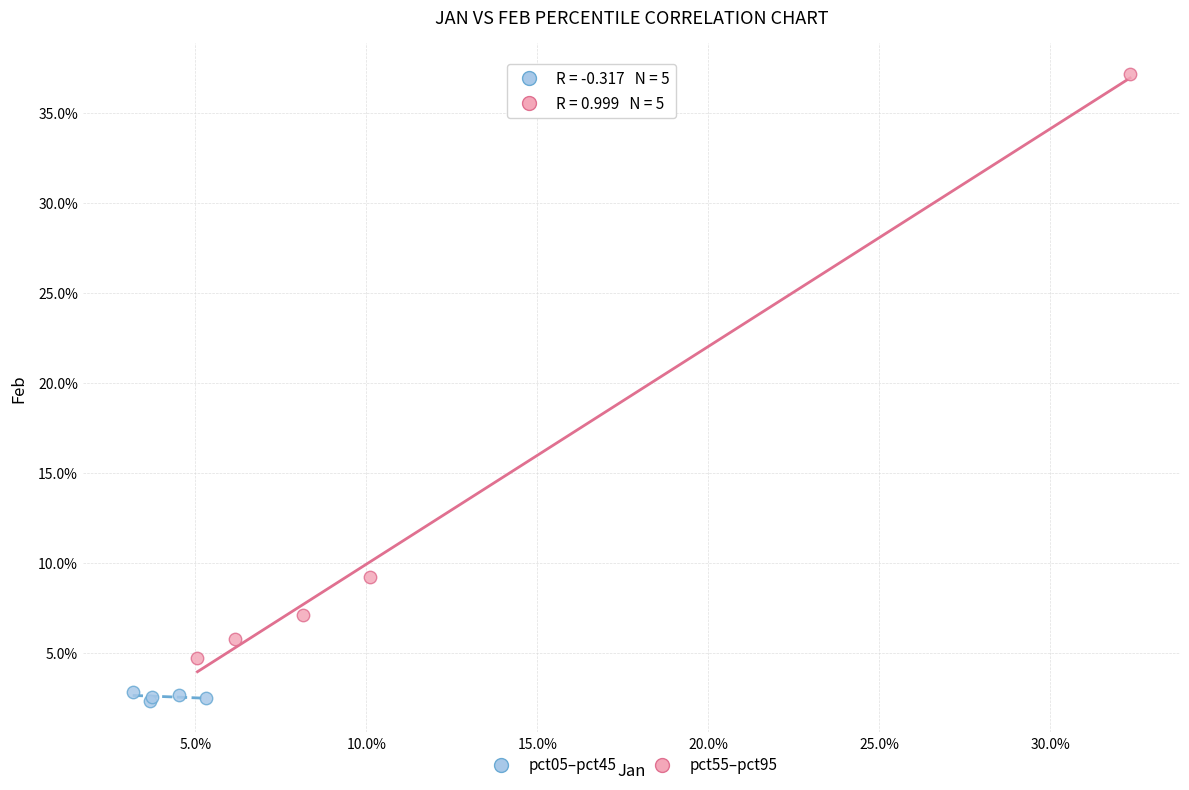

Which series has the largest Y range (max minus min)?

pct55–pct95